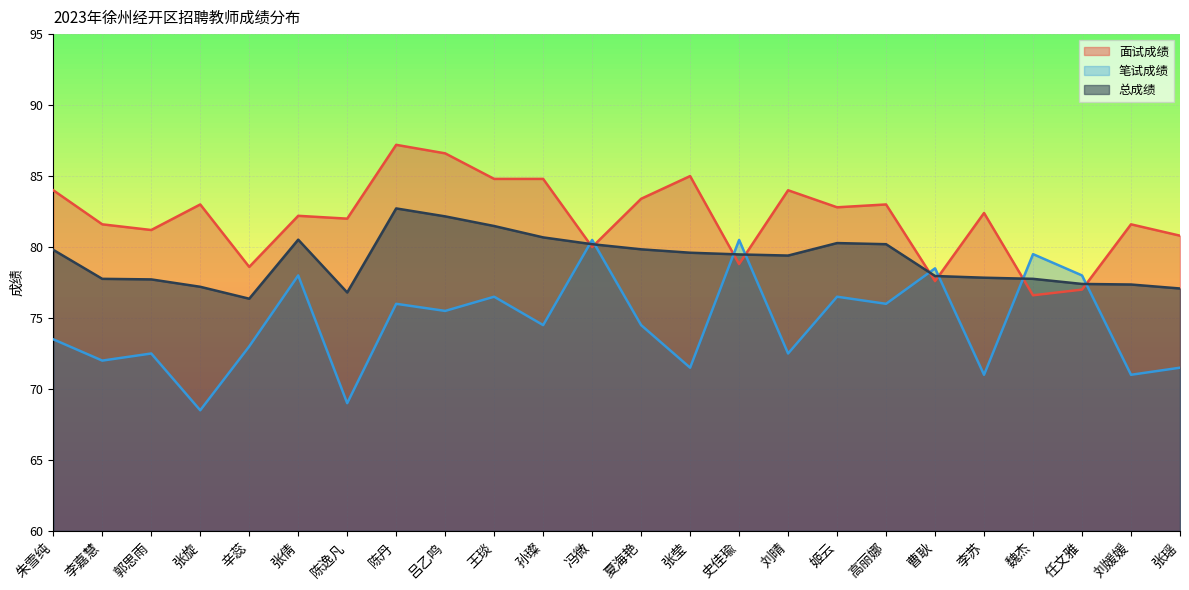

True or false: 笔试成绩 and 总成绩 cross at least once.

True